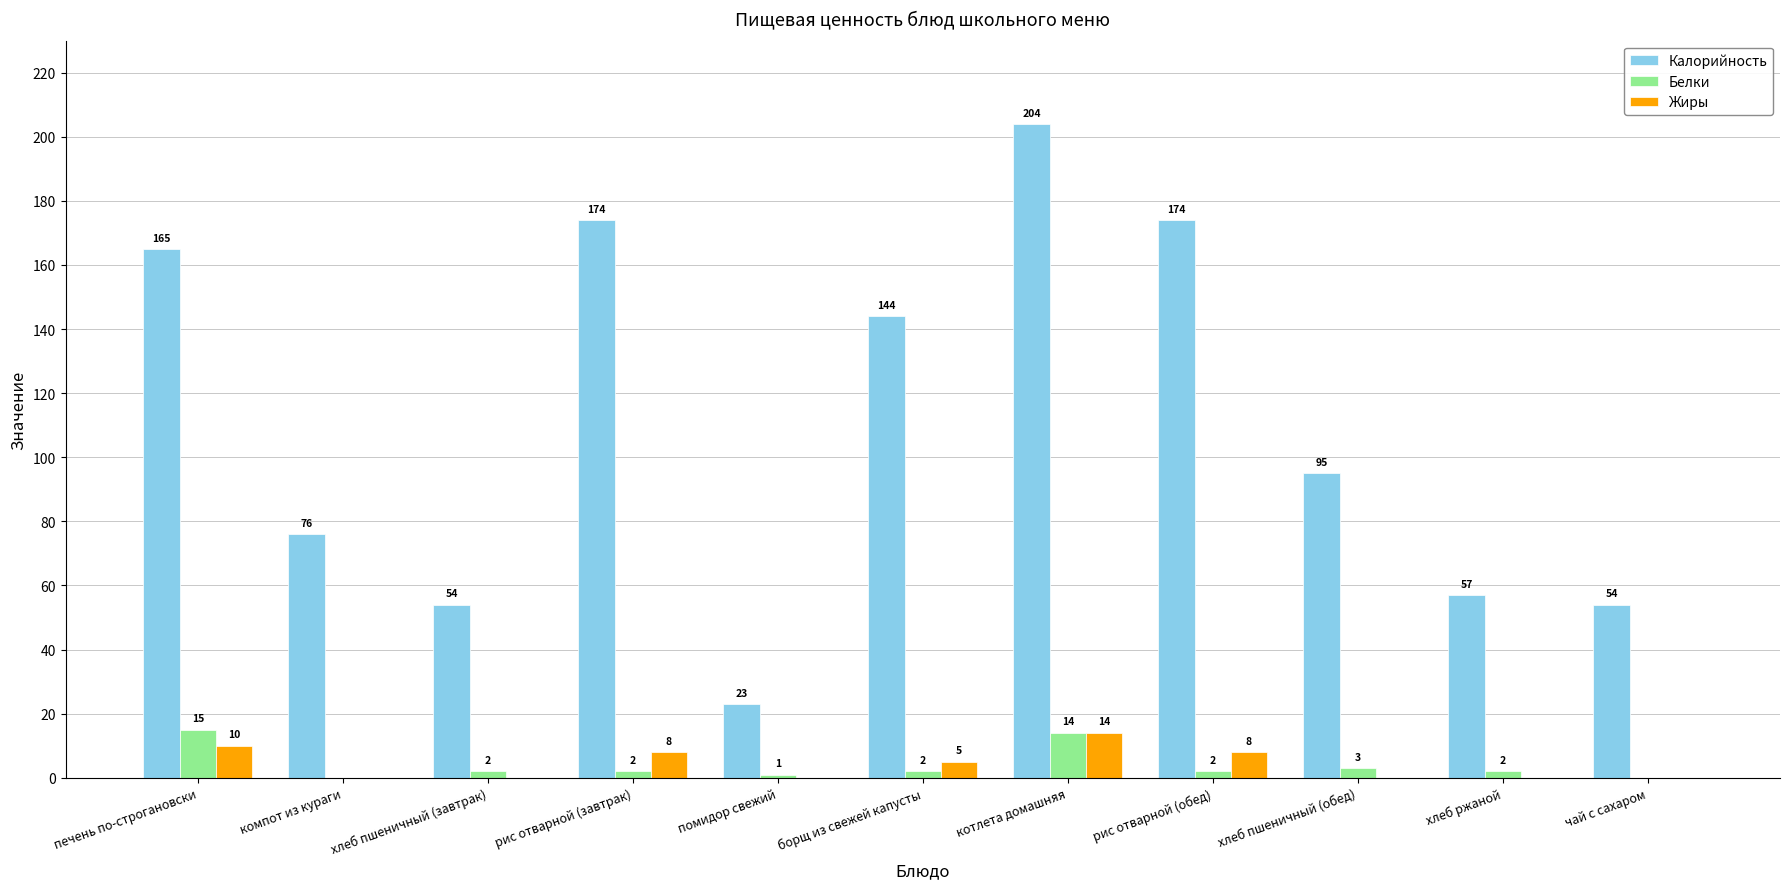

Reading left to right, extract all data points from this chart.

Калорийность: печень по-строгановски=165	компот из кураги=76	хлеб пшеничный (завтрак)=54	рис отварной (завтрак)=174	помидор свежий=23	борщ из свежей капусты=144	котлета домашняя=204	рис отварной (обед)=174	хлеб пшеничный (обед)=95	хлеб ржаной=57	чай с сахаром=54
Белки: печень по-строгановски=15	компот из кураги=0	хлеб пшеничный (завтрак)=2	рис отварной (завтрак)=2	помидор свежий=1	борщ из свежей капусты=2	котлета домашняя=14	рис отварной (обед)=2	хлеб пшеничный (обед)=3	хлеб ржаной=2	чай с сахаром=0
Жиры: печень по-строгановски=10	компот из кураги=0	хлеб пшеничный (завтрак)=0	рис отварной (завтрак)=8	помидор свежий=0	борщ из свежей капусты=5	котлета домашняя=14	рис отварной (обед)=8	хлеб пшеничный (обед)=0	хлеб ржаной=0	чай с сахаром=0